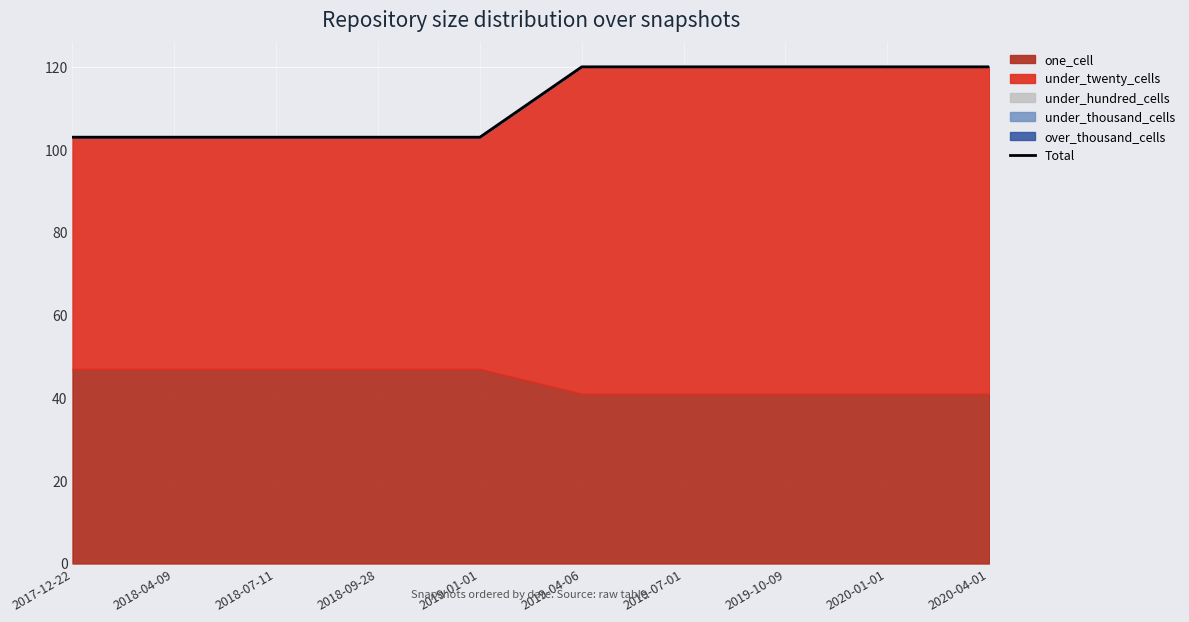

How many lines are shown in the chart?

1